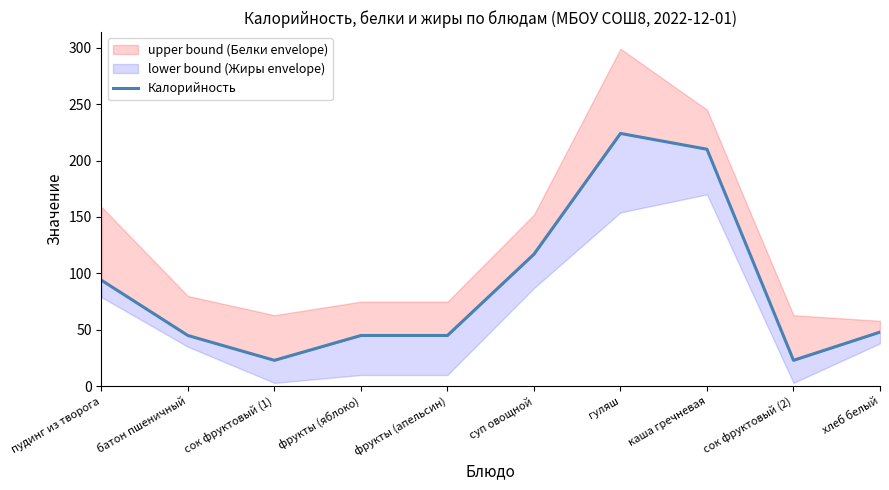

Count the number of categories in the chart.

10